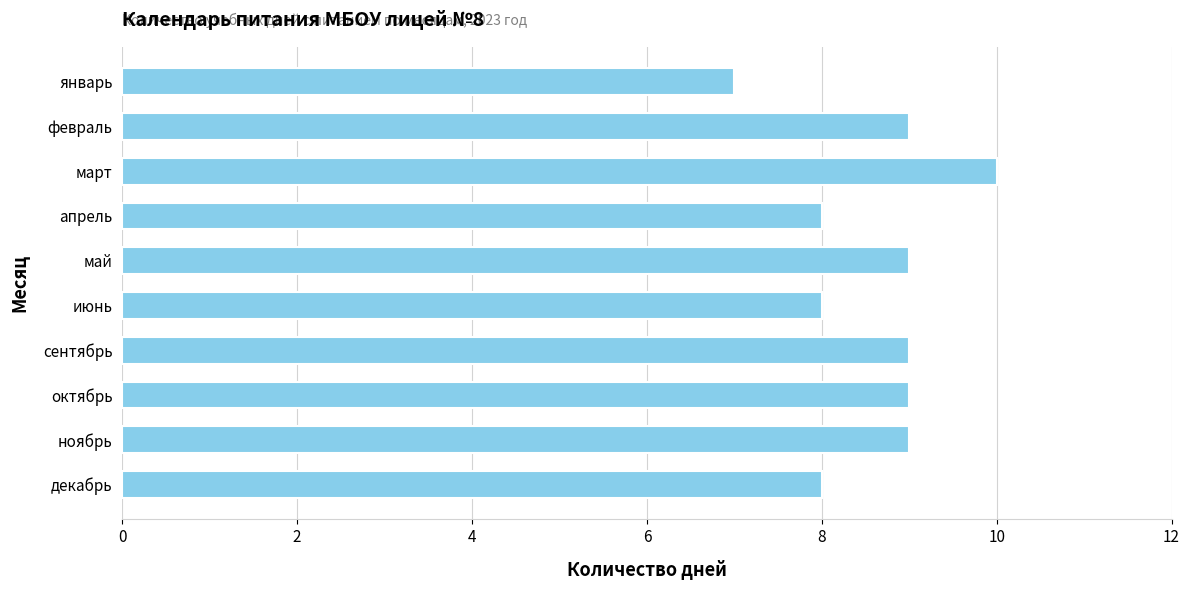

What is the smallest value displayed?

7